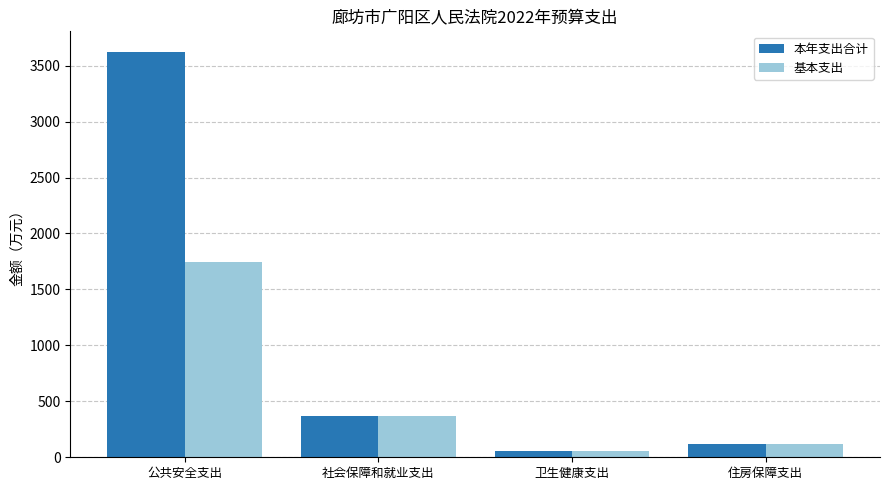

At which category is the sum across all series the highest?

公共安全支出